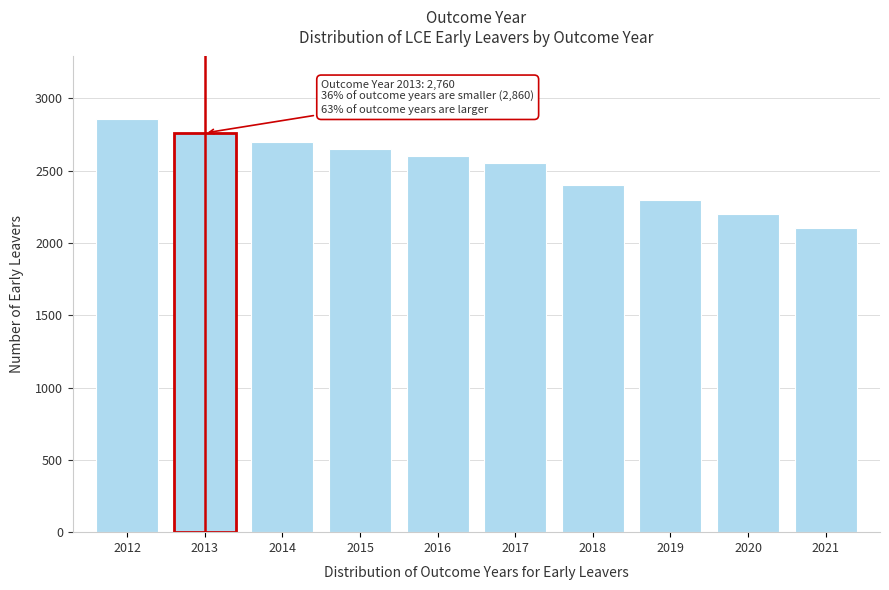

Reading left to right, list all the values displayed in this chart.

2860	2760	2700	2650	2600	2550	2400	2300	2200	2100